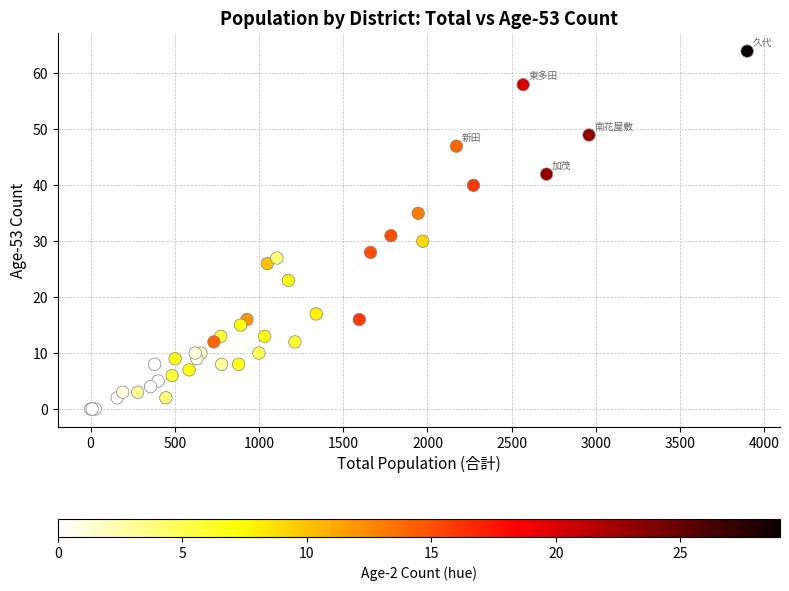

What Y value in the scatter plot is closest to 32?

31